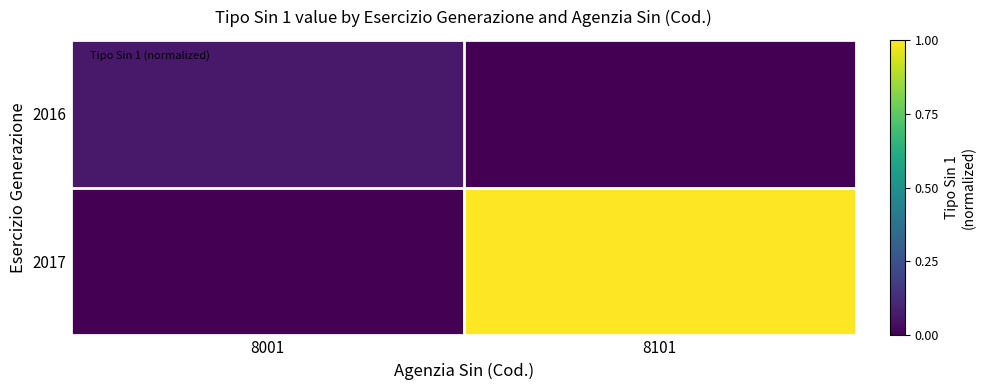

Between 8001 and 8101, which is larger?

8001